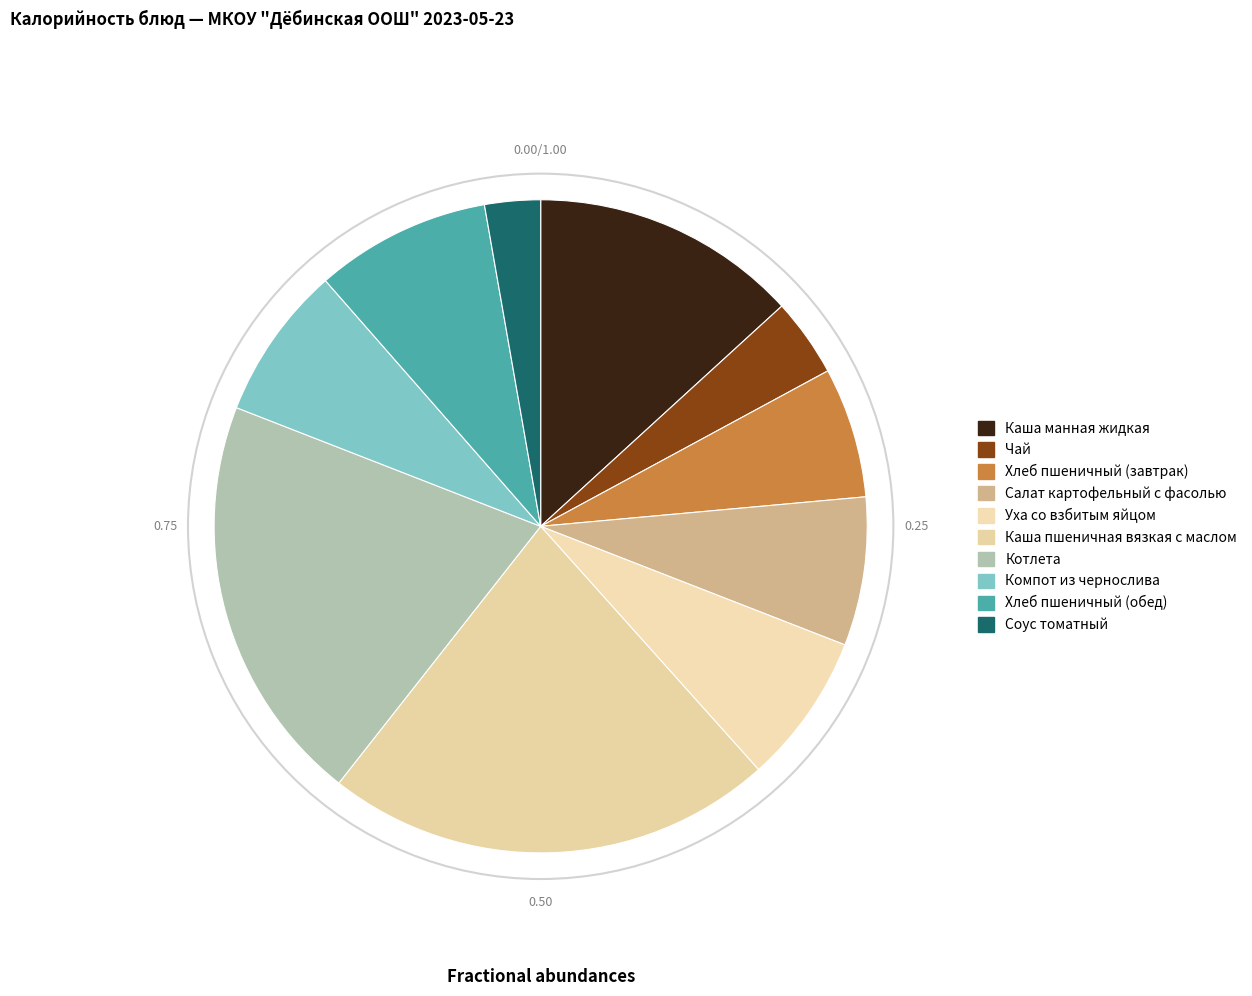

Approximately how many times larger is the value at Хлеб пшеничный (обед) compared to Каша пшеничная вязкая с маслом?

0.4